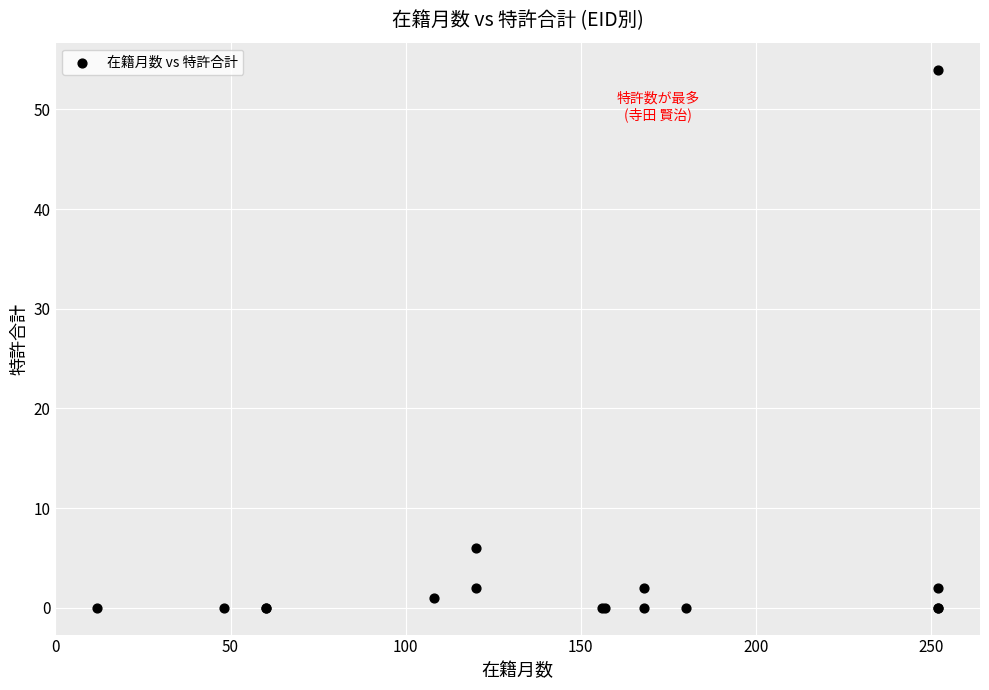

What Y value in the scatter plot is closest to 27?

6